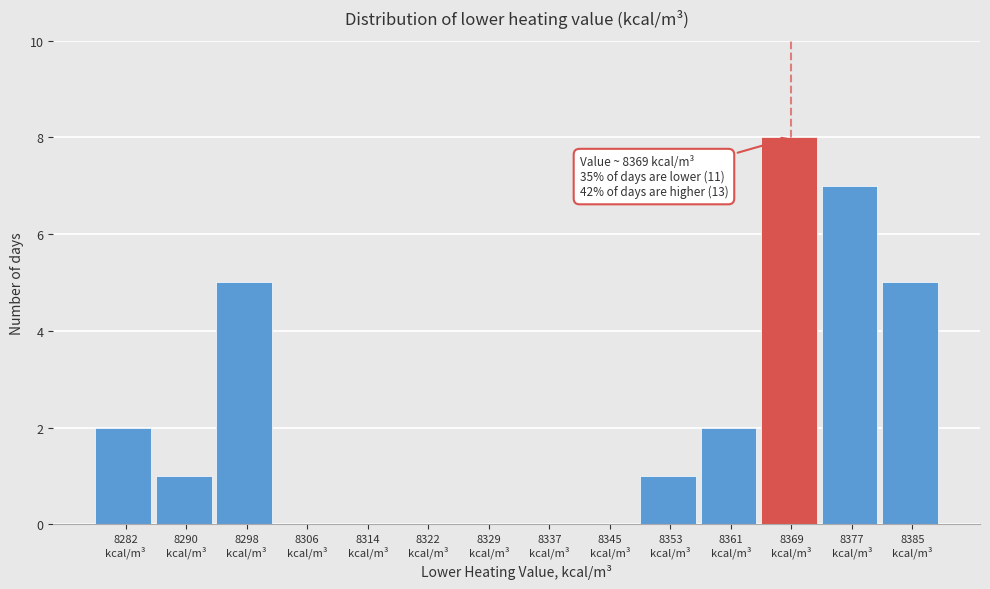

Which range on the x-axis has the tallest bar?

8365 to 8373